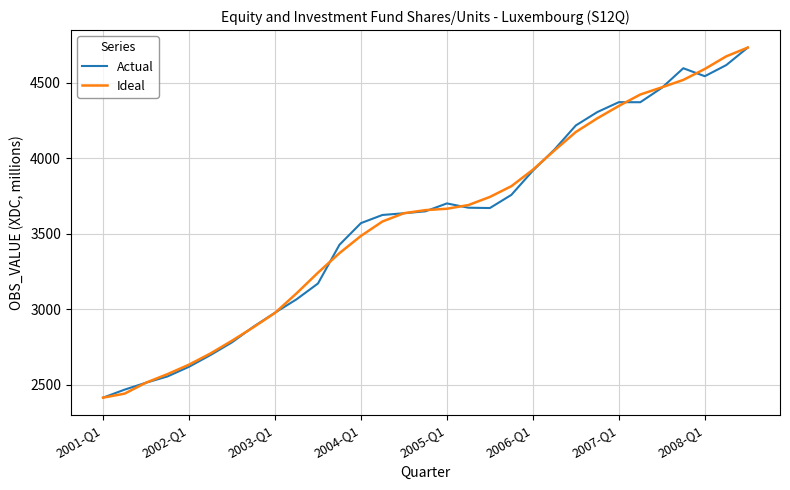

True or false: Ideal has more than 2 points higher than both neighbors.

False